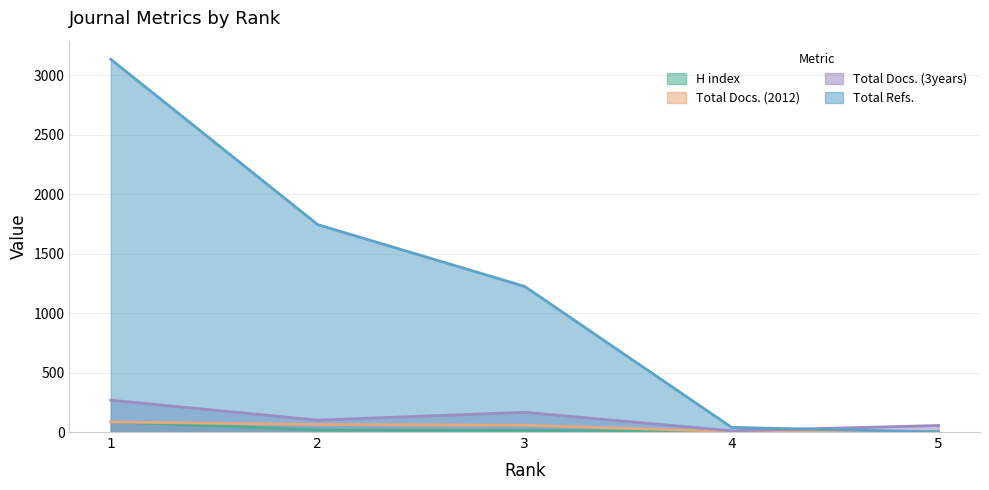

True or false: Total Docs. (3years) and Total Docs. (2012) intersect in this chart.

False